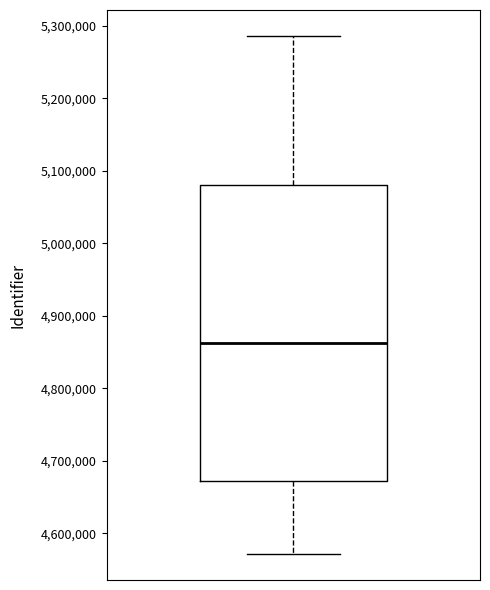

Where does the lower whisker of the box end on the y-axis? The values are not printed on the chart, so give them approximately, as read against the axis.

4570000